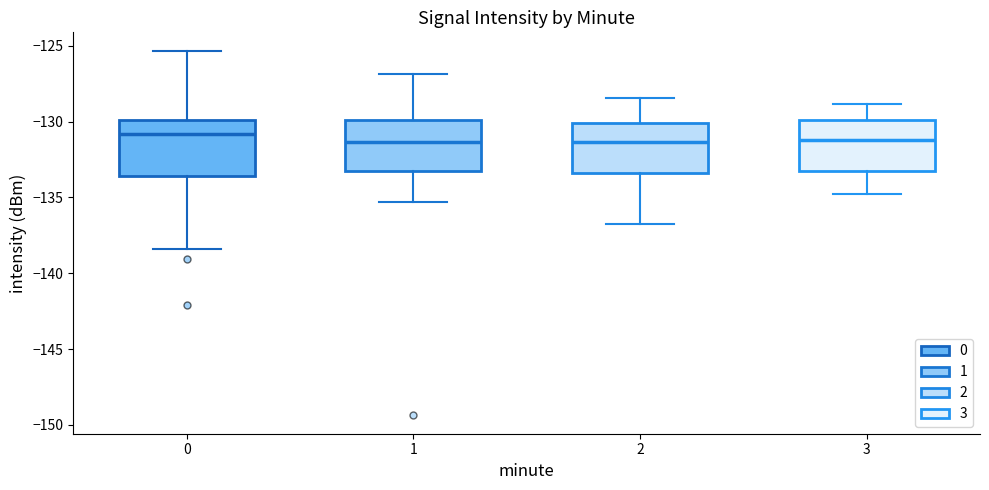

Reading left to right, transcribe this box plot: for each box, give where its median line is, the range the box spans, and where its two whiskers end, as read against the y-axis. The values are not printed on the chart, so give them approximately, as read against the axis.

0: median -131.0, box -133.5 to -130.0, whiskers -138.5 to -125.5
1: median -131.5, box -133.5 to -130.0, whiskers -135.5 to -127.0
2: median -131.5, box -133.5 to -130.0, whiskers -137.0 to -128.5
3: median -131.0, box -133.5 to -130.0, whiskers -135.0 to -129.0